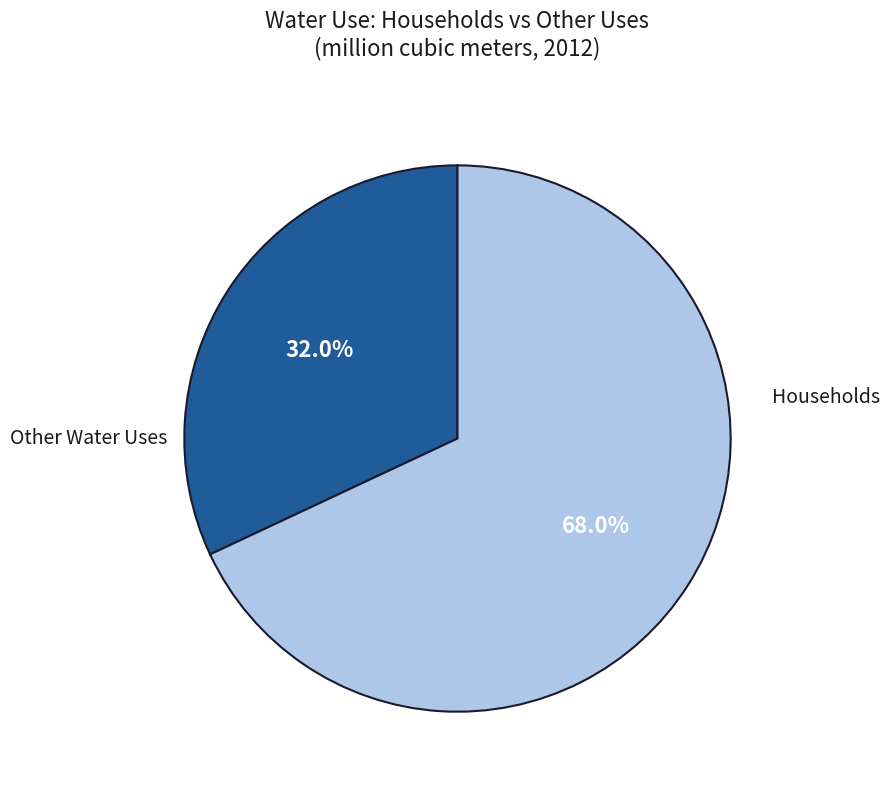

The Households slice represents 11% of the pie. True or false?

False